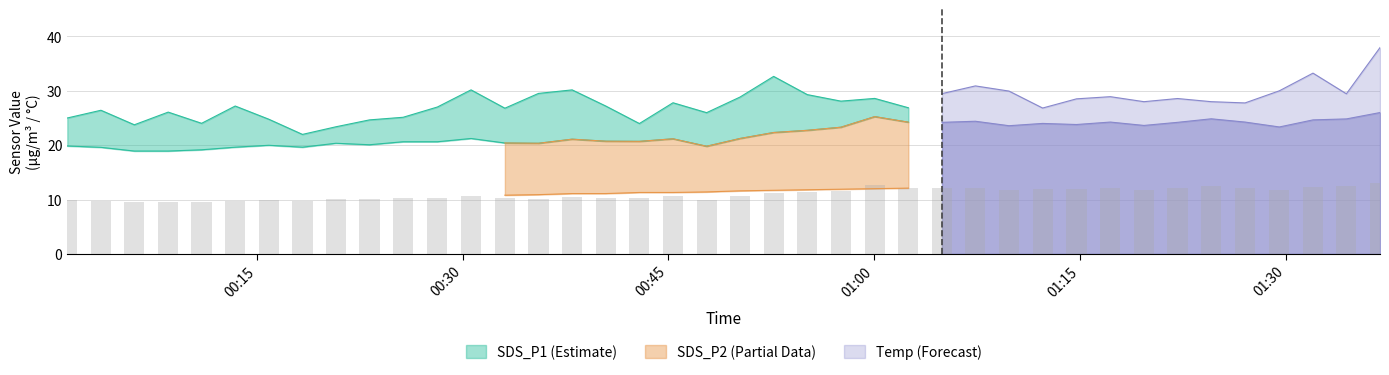

How many values in the SDS_P1 series are below 28?

20